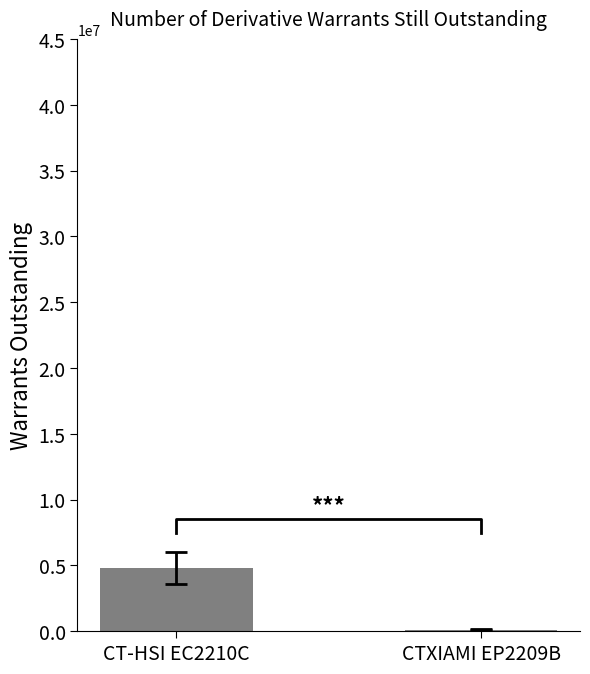

How many values are between 115000 and 4790000?

2